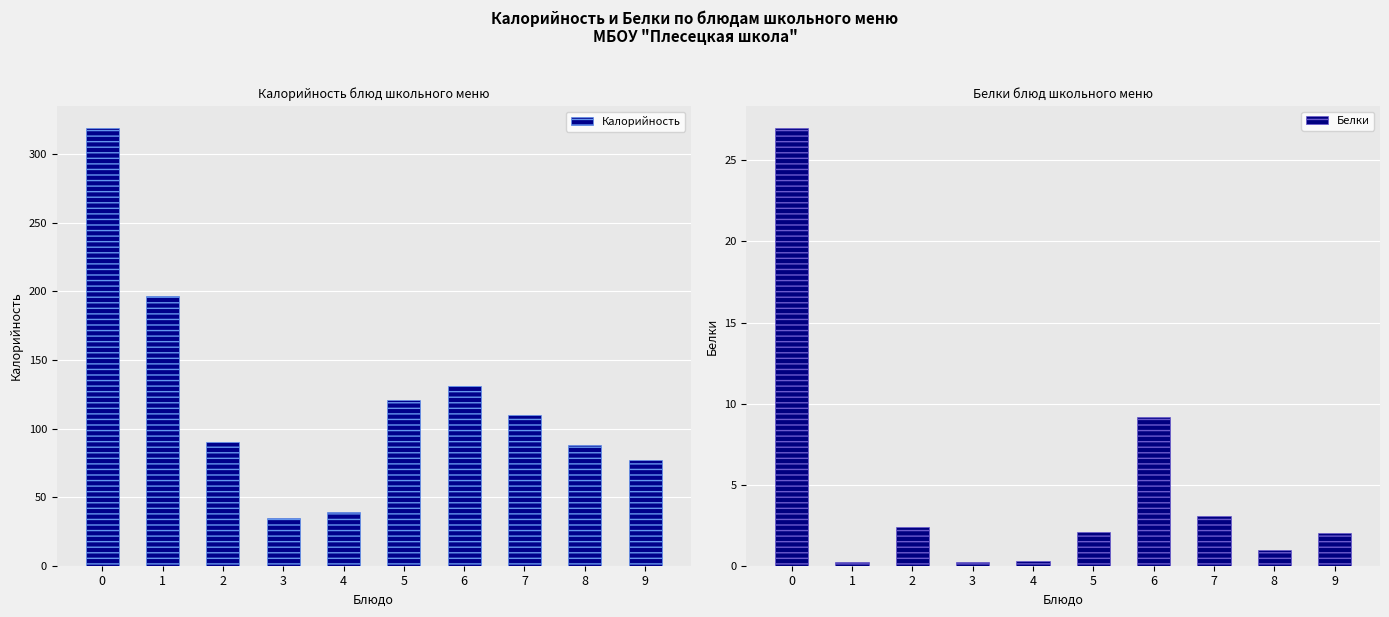

The value of Белки at 1 is 0.1. True or false?

False